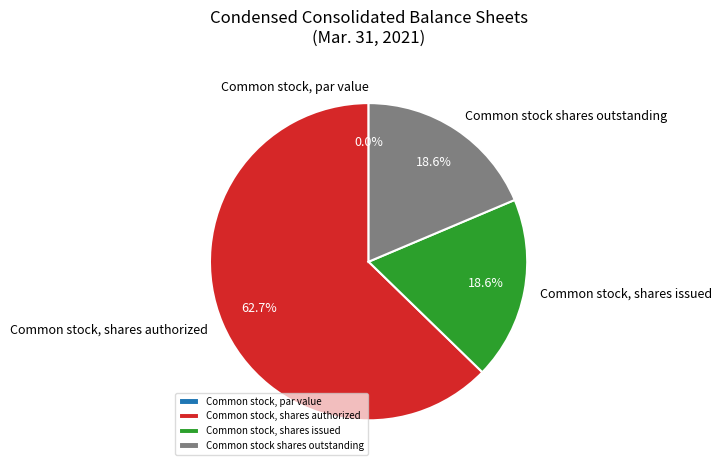

What percentage do Common stock, shares issued and Common stock, shares authorized together represent?

81.4%